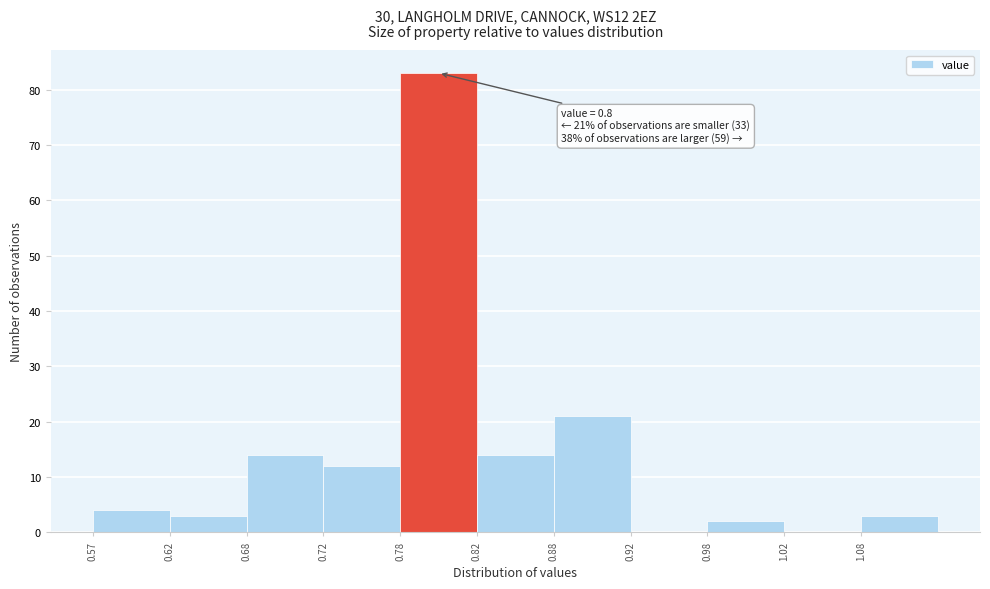

Which range on the x-axis has the tallest bar?

0.775 to 0.825